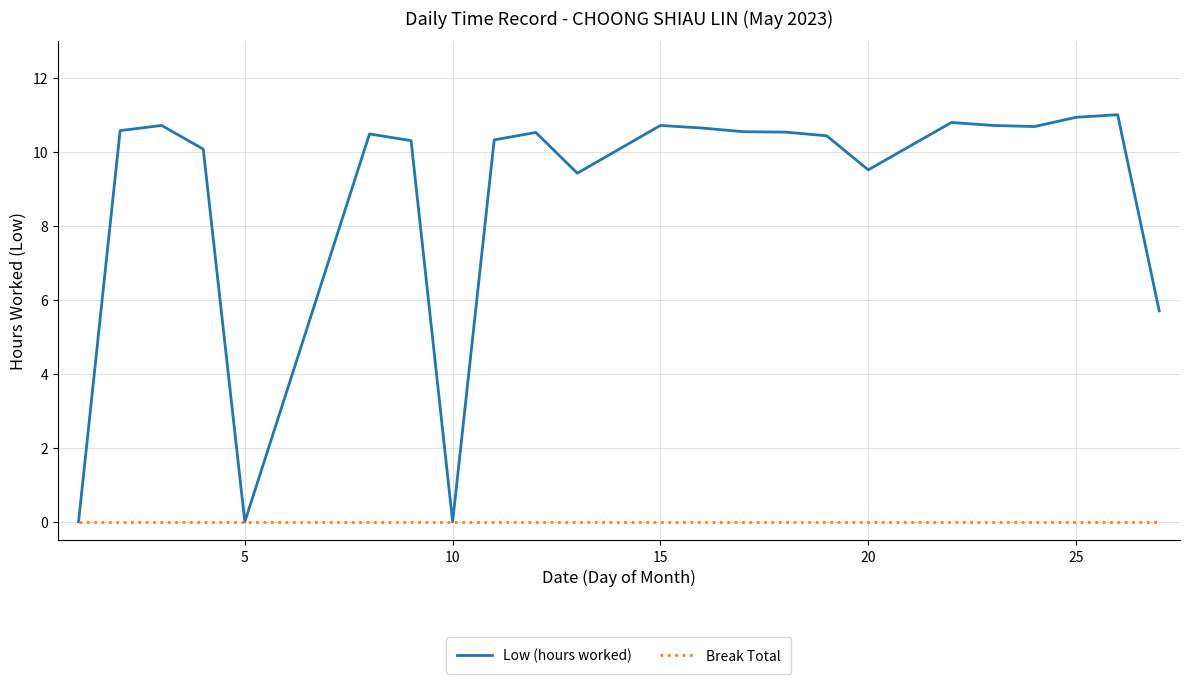

In Low (hours worked), how many points are higher than both neighbors (excluding endpoints)?

6